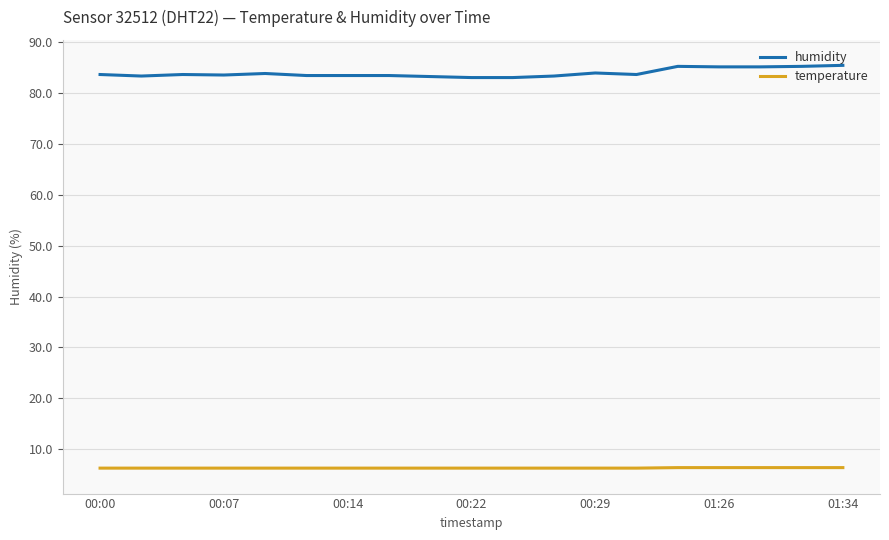

Which series has the widest spread of values?

humidity